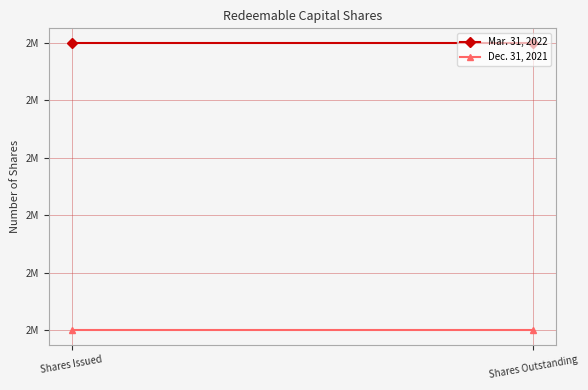

Reading left to right, transcribe all the data shown in this chart.

Mar. 31, 2022: Shares Issued=2550000	Shares Outstanding=2550000
Dec. 31, 2021: Shares Issued=2500000	Shares Outstanding=2500000